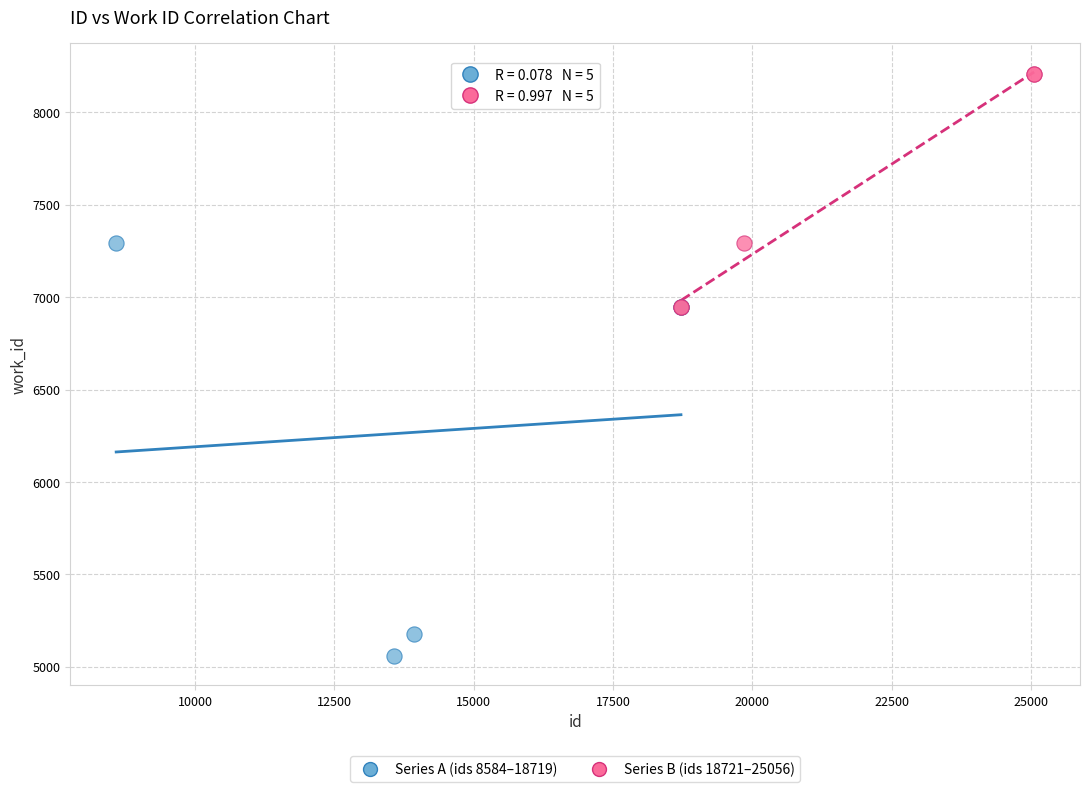

Which series has the largest Y range (max minus min)?

Series A (ids 8584–18719)